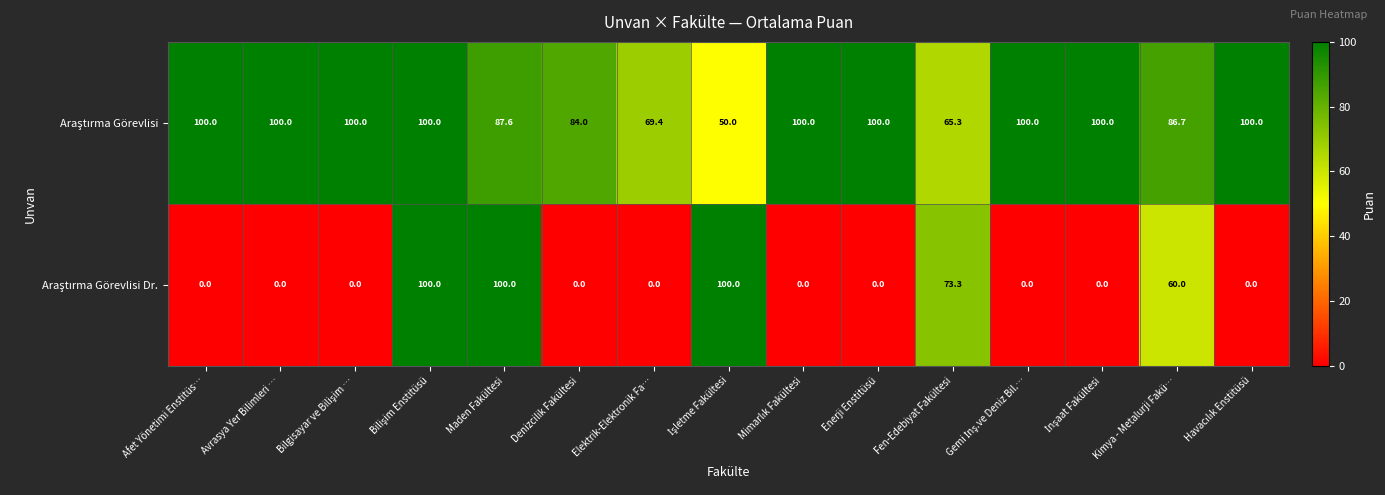

What is the greatest value displayed?

100.0